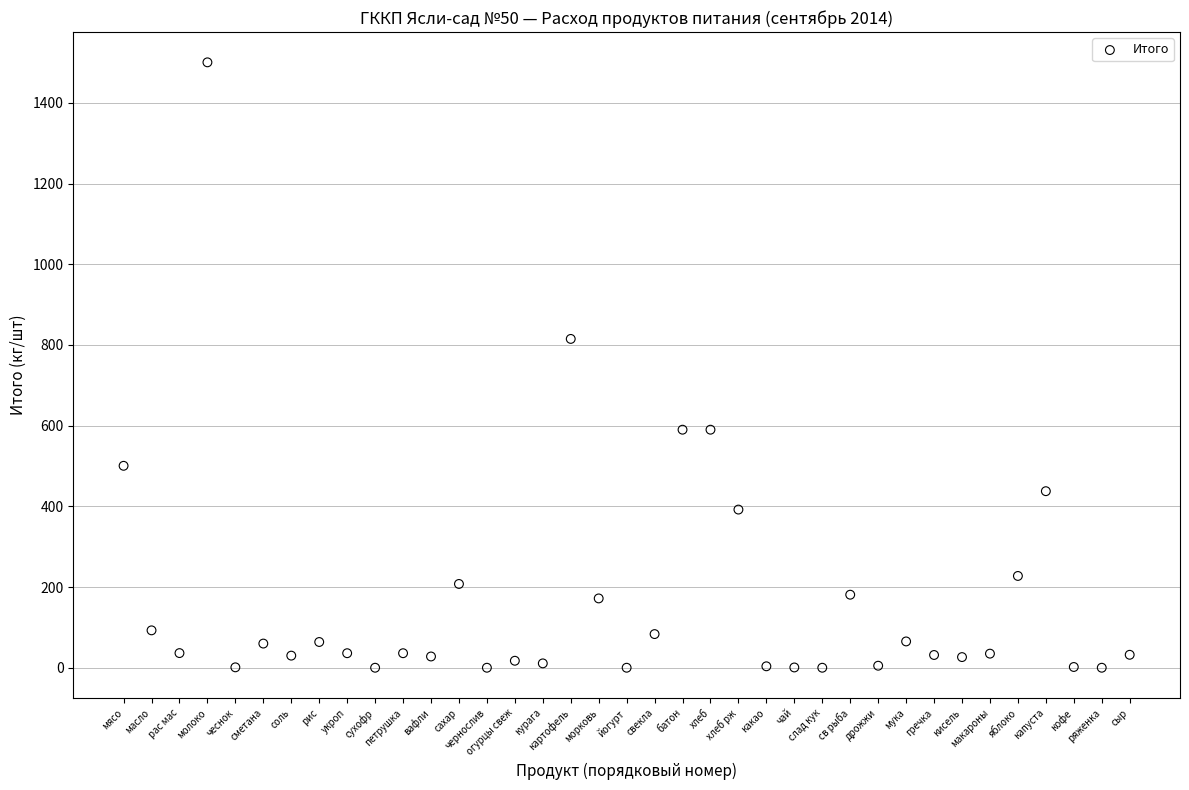

What Y value in the scatter plot is closest to 750?

815.0